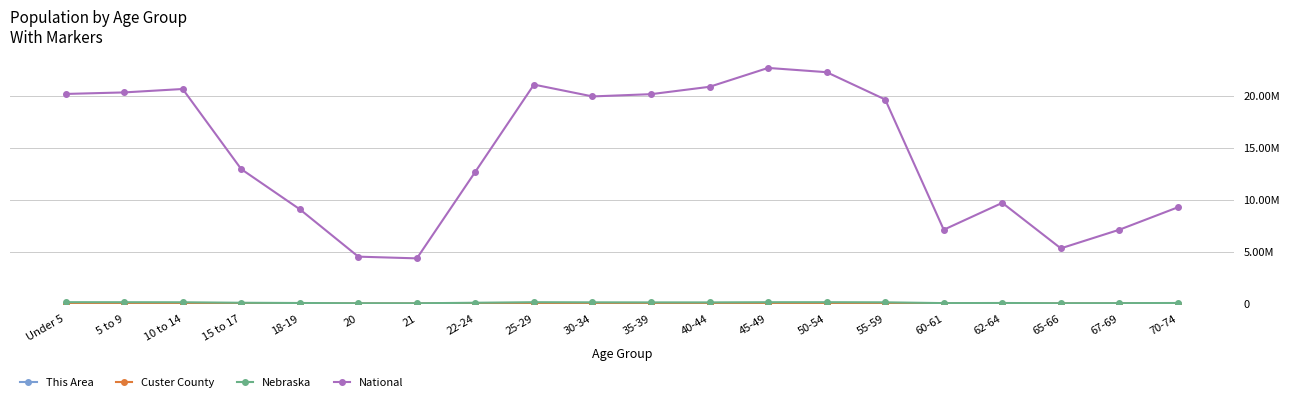

At which category is the sum across all series the highest?

45-49